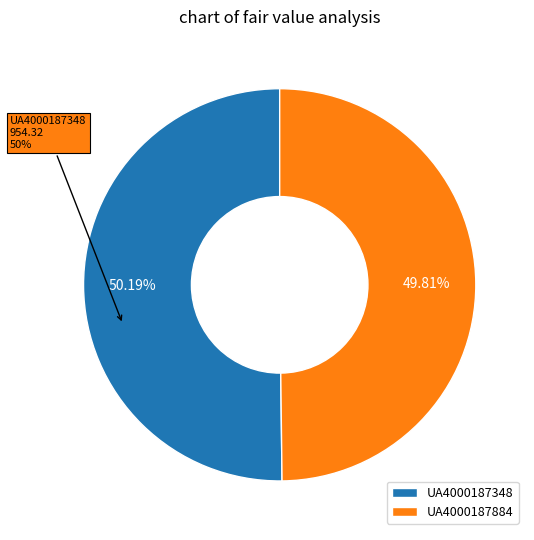

What percentage is NOT represented by UA4000187348?

49.8%